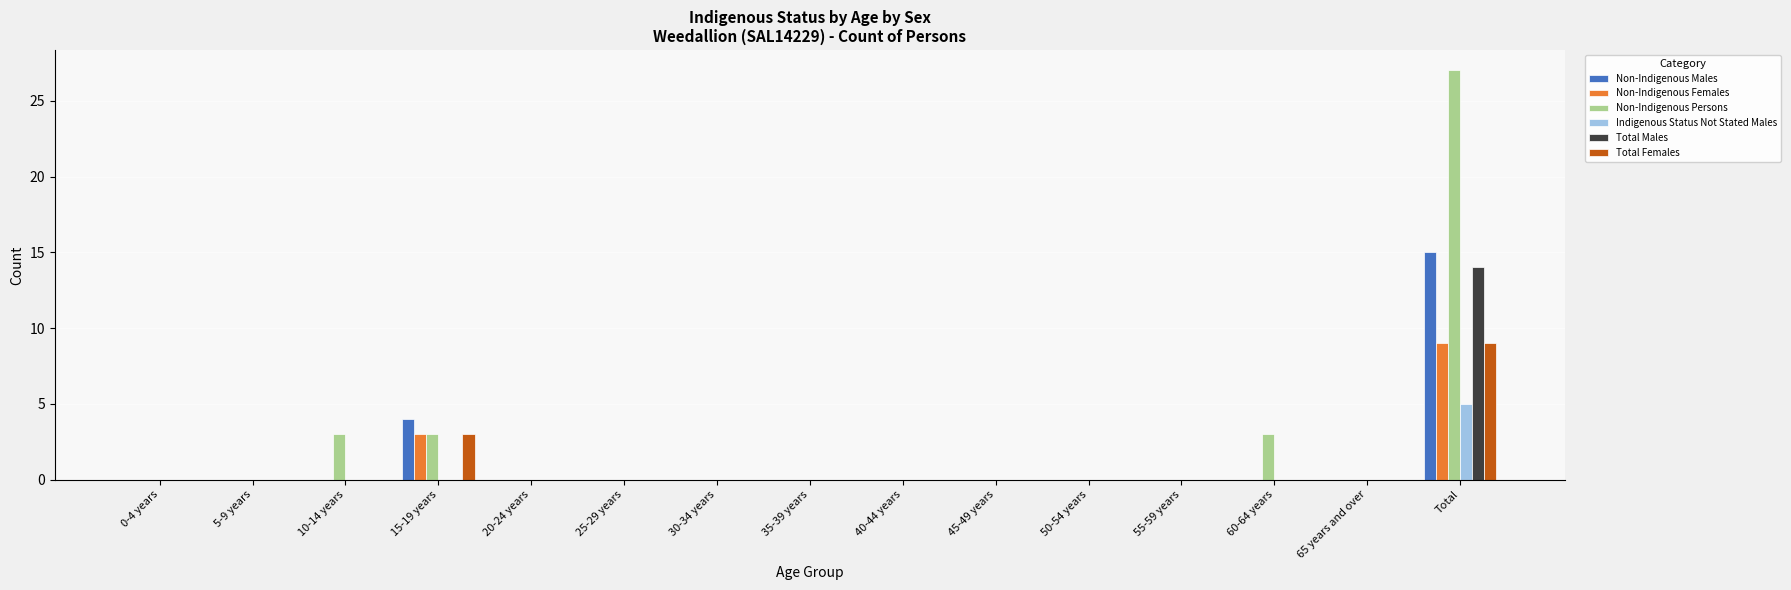

Reading right to left, extract all data points from this chart.

Non-Indigenous Males: Total=15	65 years and over=0	60-64 years=0	55-59 years=0	50-54 years=0	45-49 years=0	40-44 years=0	35-39 years=0	30-34 years=0	25-29 years=0	20-24 years=0	15-19 years=4	10-14 years=0	5-9 years=0	0-4 years=0
Non-Indigenous Females: Total=9	65 years and over=0	60-64 years=0	55-59 years=0	50-54 years=0	45-49 years=0	40-44 years=0	35-39 years=0	30-34 years=0	25-29 years=0	20-24 years=0	15-19 years=3	10-14 years=0	5-9 years=0	0-4 years=0
Non-Indigenous Persons: Total=27	65 years and over=0	60-64 years=3	55-59 years=0	50-54 years=0	45-49 years=0	40-44 years=0	35-39 years=0	30-34 years=0	25-29 years=0	20-24 years=0	15-19 years=3	10-14 years=3	5-9 years=0	0-4 years=0
Indigenous Status Not Stated Males: Total=5	65 years and over=0	60-64 years=0	55-59 years=0	50-54 years=0	45-49 years=0	40-44 years=0	35-39 years=0	30-34 years=0	25-29 years=0	20-24 years=0	15-19 years=0	10-14 years=0	5-9 years=0	0-4 years=0
Total Males: Total=14	65 years and over=0	60-64 years=0	55-59 years=0	50-54 years=0	45-49 years=0	40-44 years=0	35-39 years=0	30-34 years=0	25-29 years=0	20-24 years=0	15-19 years=0	10-14 years=0	5-9 years=0	0-4 years=0
Total Females: Total=9	65 years and over=0	60-64 years=0	55-59 years=0	50-54 years=0	45-49 years=0	40-44 years=0	35-39 years=0	30-34 years=0	25-29 years=0	20-24 years=0	15-19 years=3	10-14 years=0	5-9 years=0	0-4 years=0